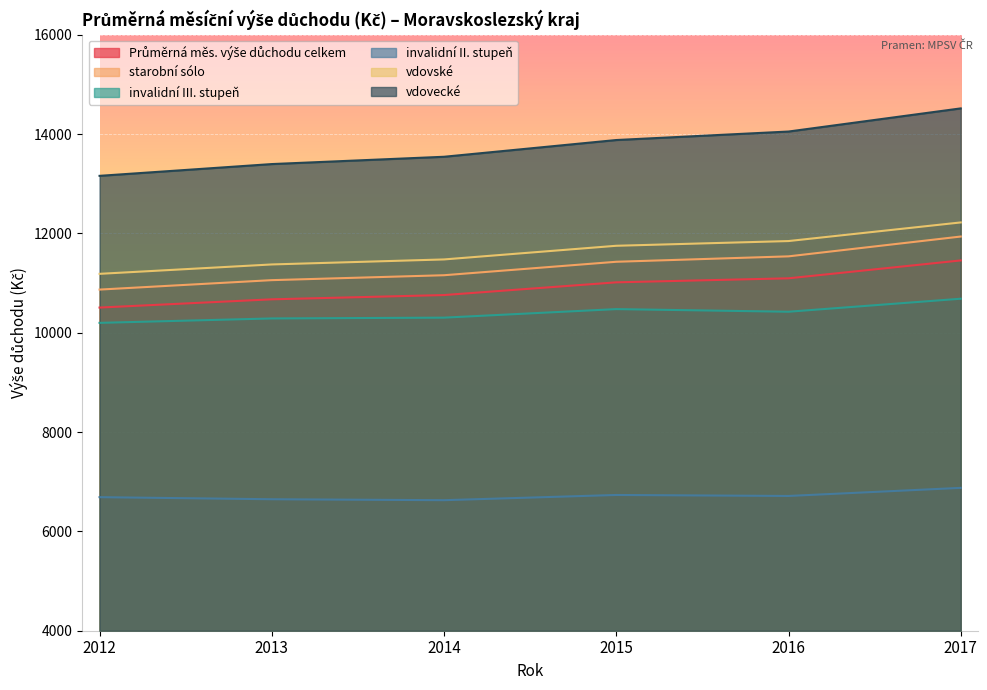

How many lines are shown in the chart?

6